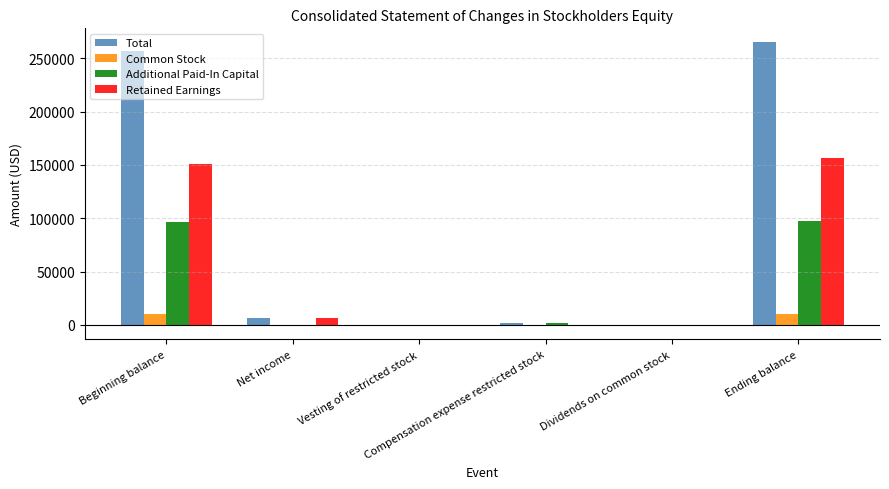

Which series changed the most between Beginning balance and Net income?

Total